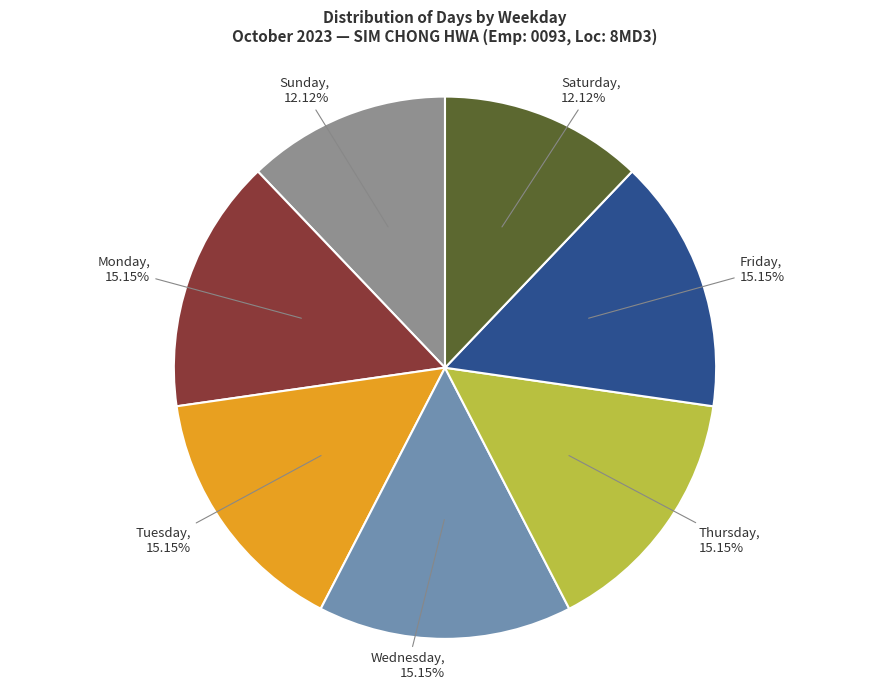

Is there any slice that represents more than half of the pie?

No